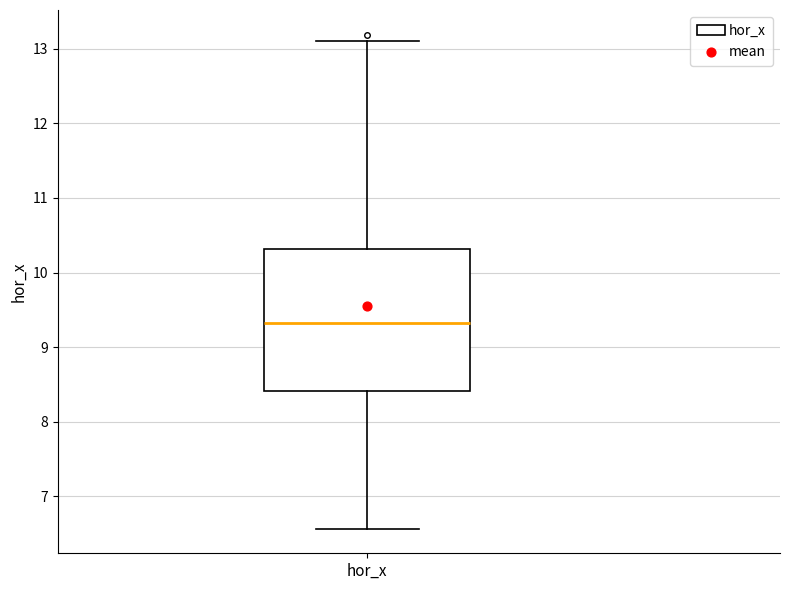

Read this box plot against the y-axis: the position of the median line, the range covered by the box, and the ends of both whiskers. The values are not printed on the chart, so give them approximately, as read against the axis.

median 9.3, box 8.4 to 10.3, whiskers 6.6 to 13.1